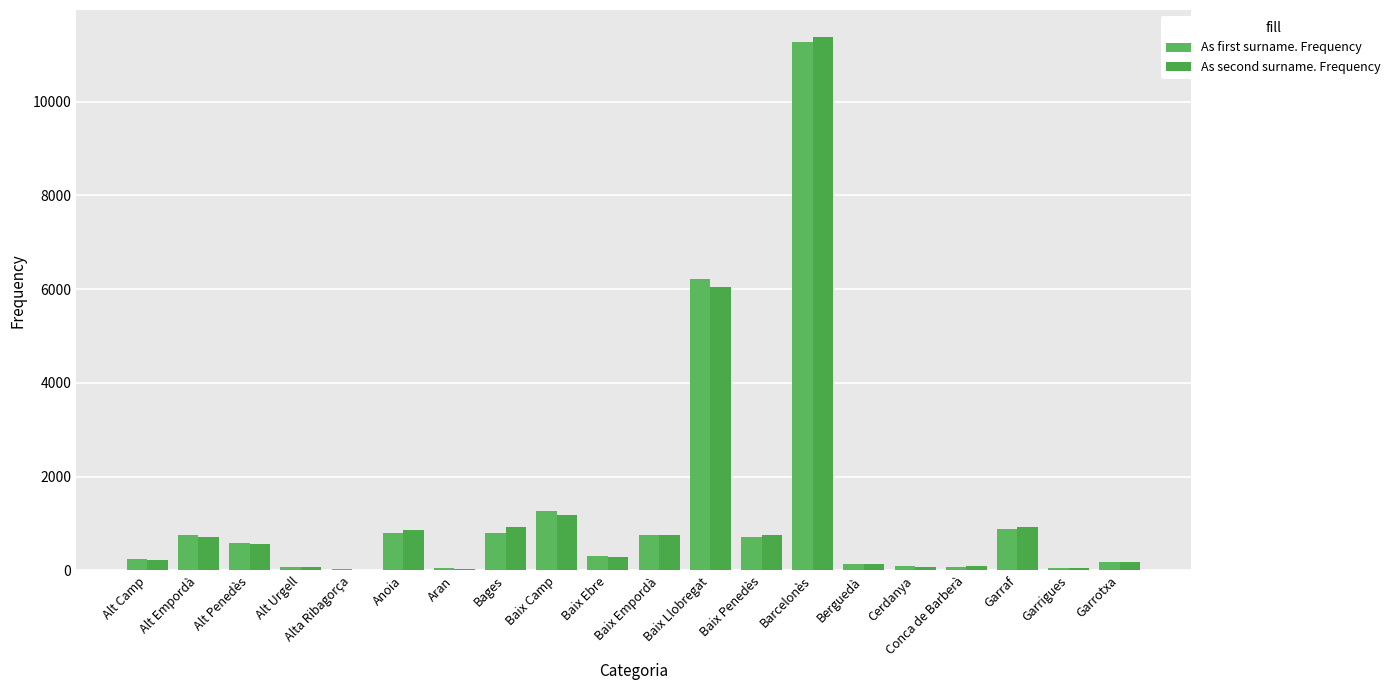

Which category has the highest value in the As first surname. Frequency series?

Barcelonès